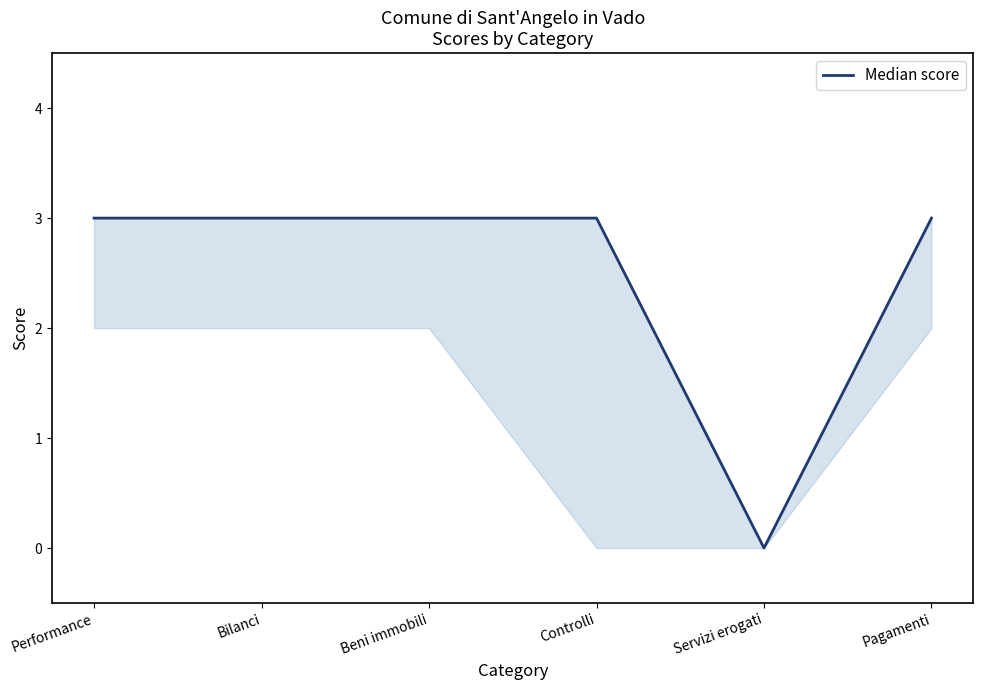

Reading left to right, list all the values displayed in this chart.

Performance=3	Bilanci=3	Beni immobili=3	Controlli=3	Servizi erogati=0	Pagamenti=3